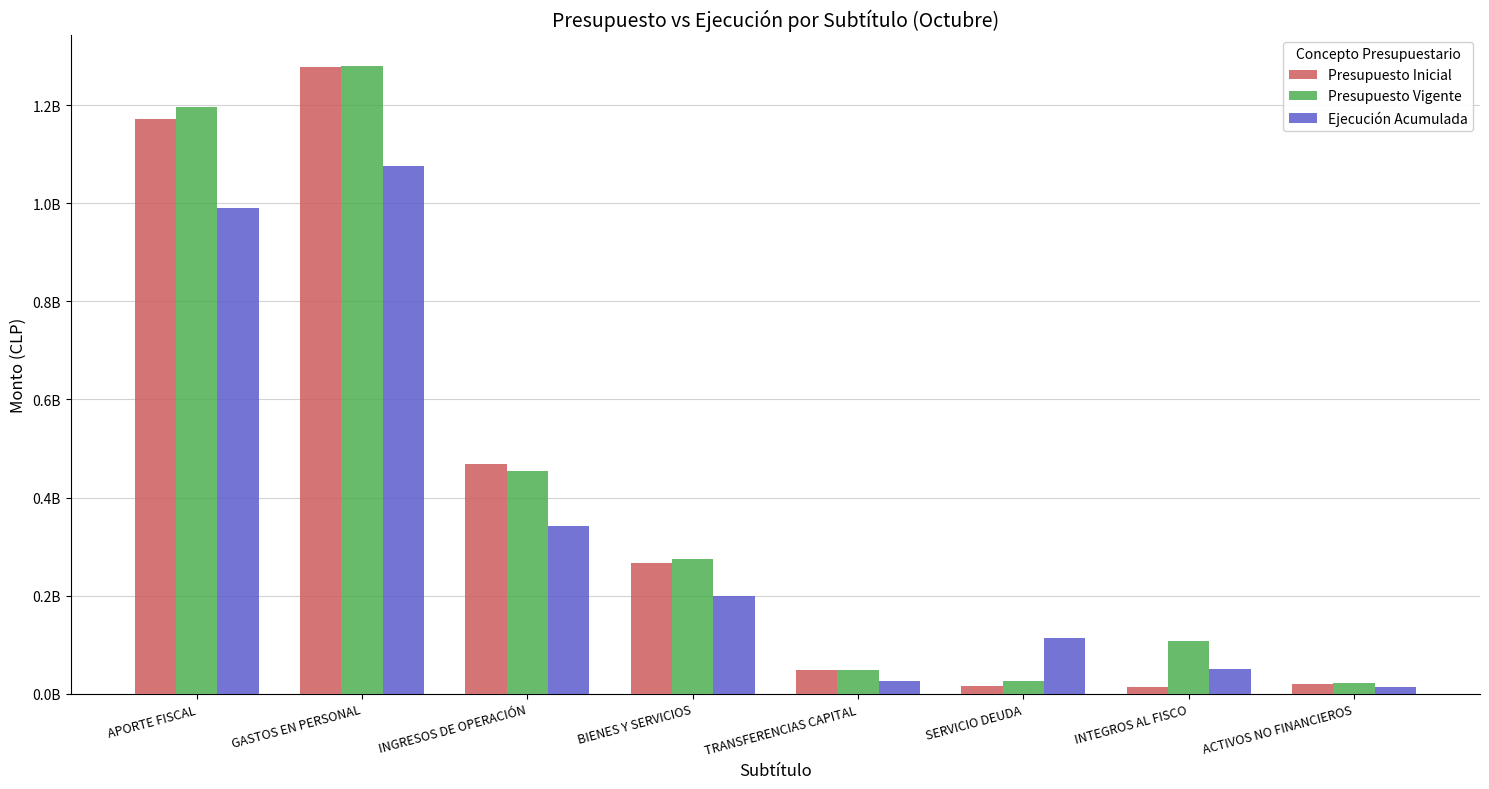

List the series in order of their peak value, lowest first.

Ejecución Acumulada, Presupuesto Inicial, Presupuesto Vigente